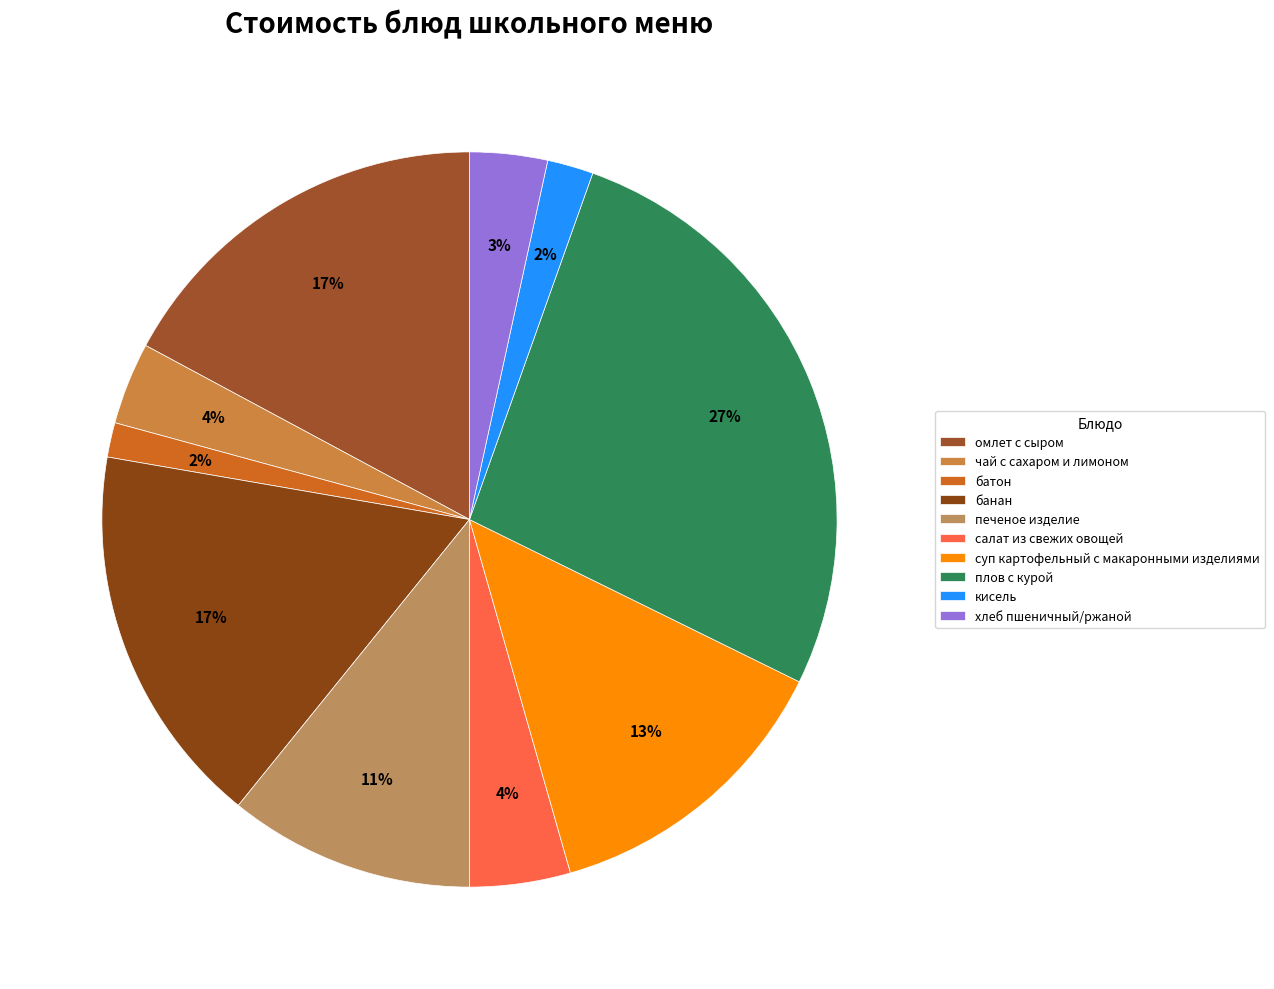

The печеное изделие slice represents 11% of the pie. True or false?

True